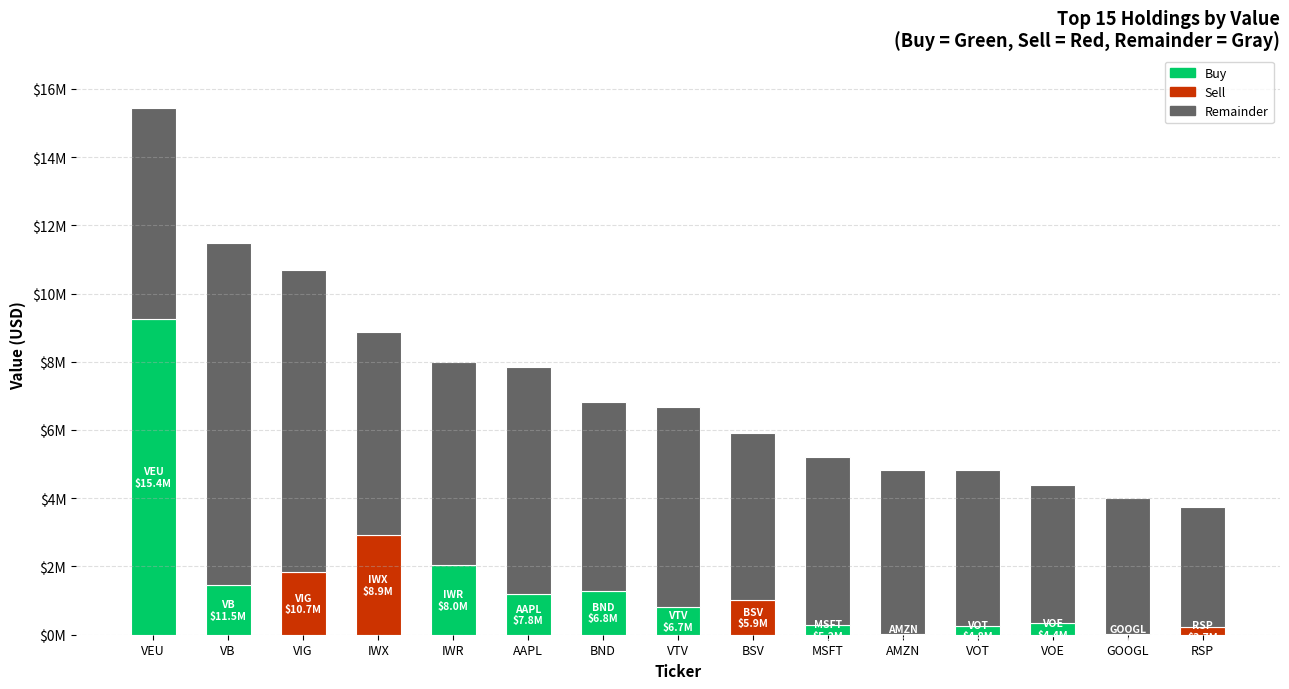

Which category has the lowest value across all series?

RSP